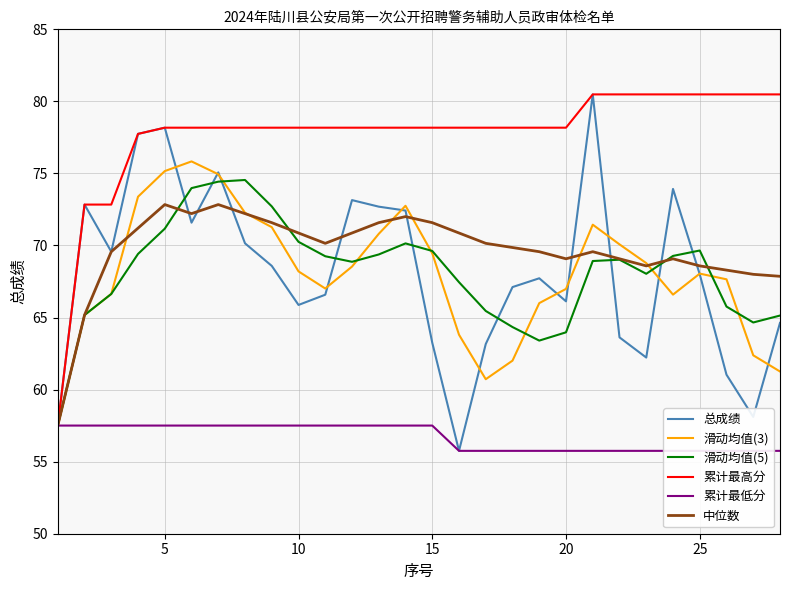

What are all the series names shown in the legend?

总成绩, 滑动均值(3), 滑动均值(5), 累计最高分, 累计最低分, 中位数